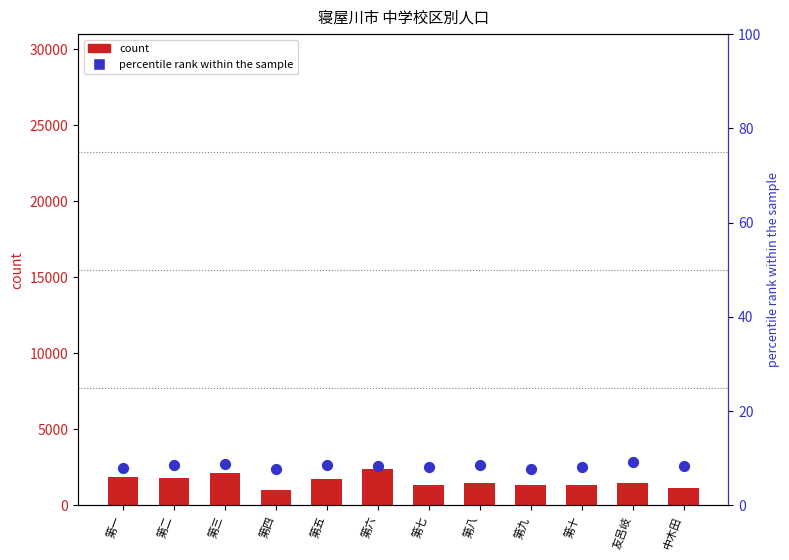

Is the value of count at 第三 greater than the value of percentile rank within the sample at 中木田?

Yes